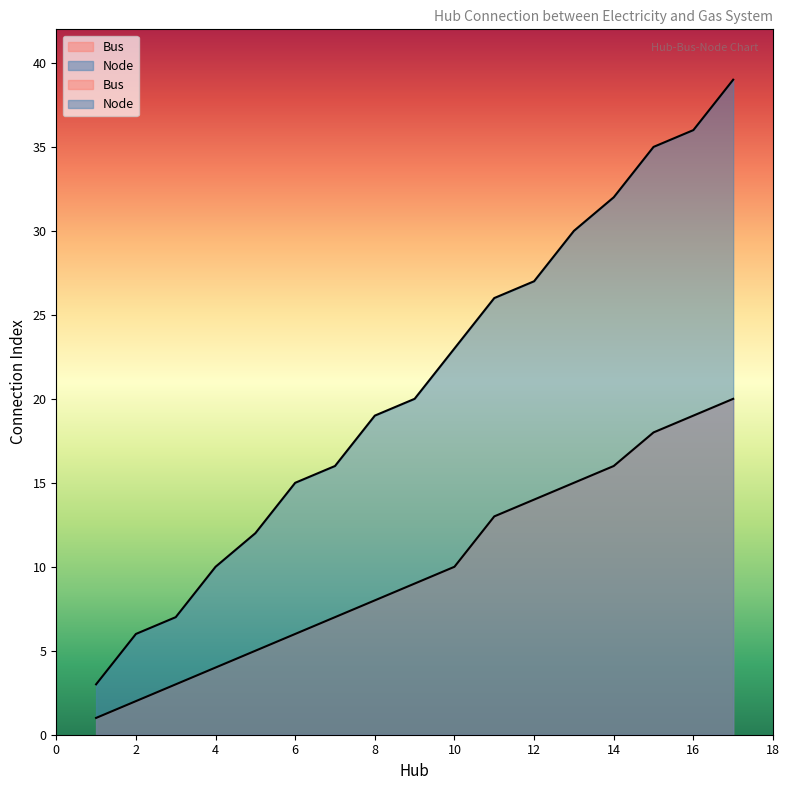

At which category is the sum across all series the highest?

17